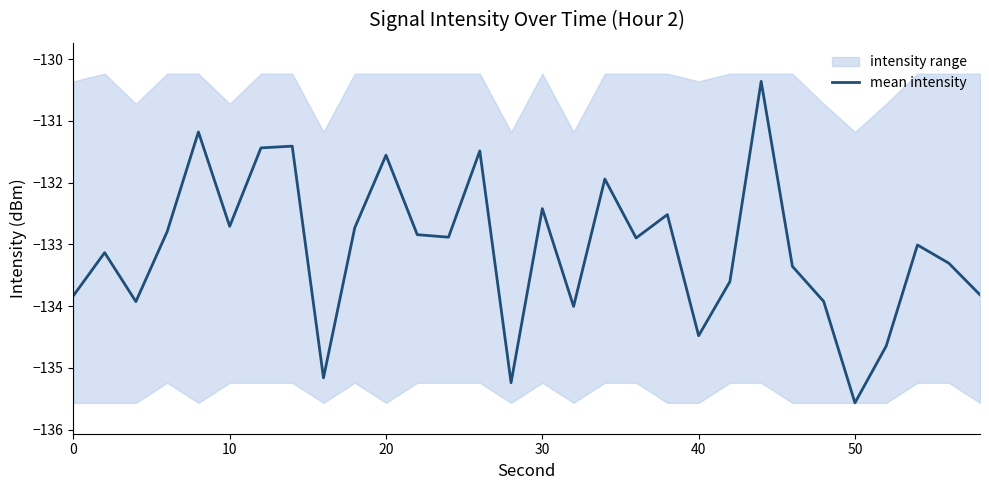

True or false: mean intensity has a value of -82.1 at 50.

False